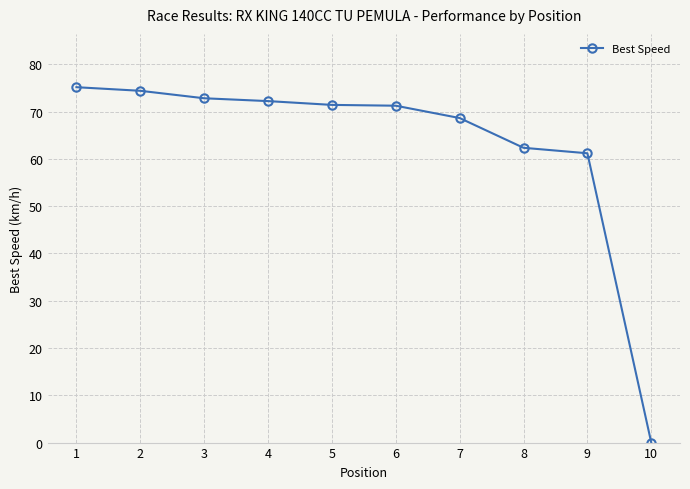

The chart shows a value of 104.1 at 2. True or false?

False